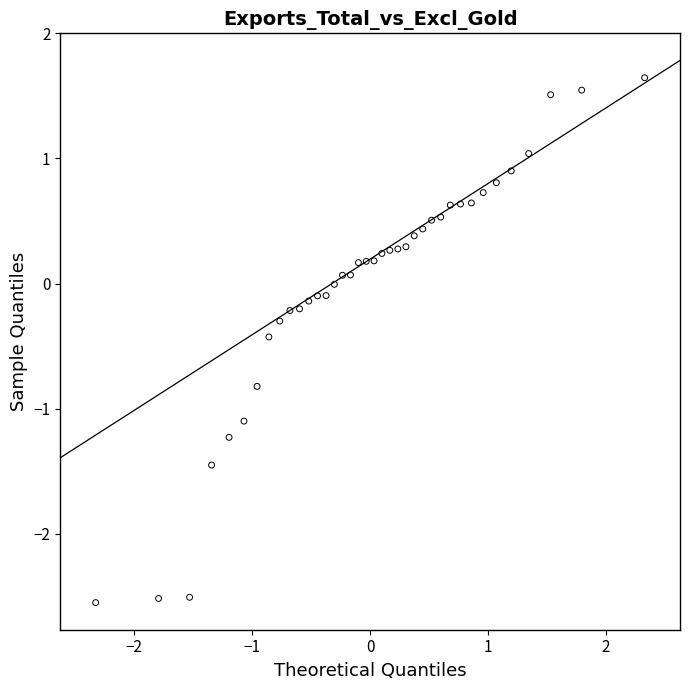

What is the range of X values (max minus min)?

4.7